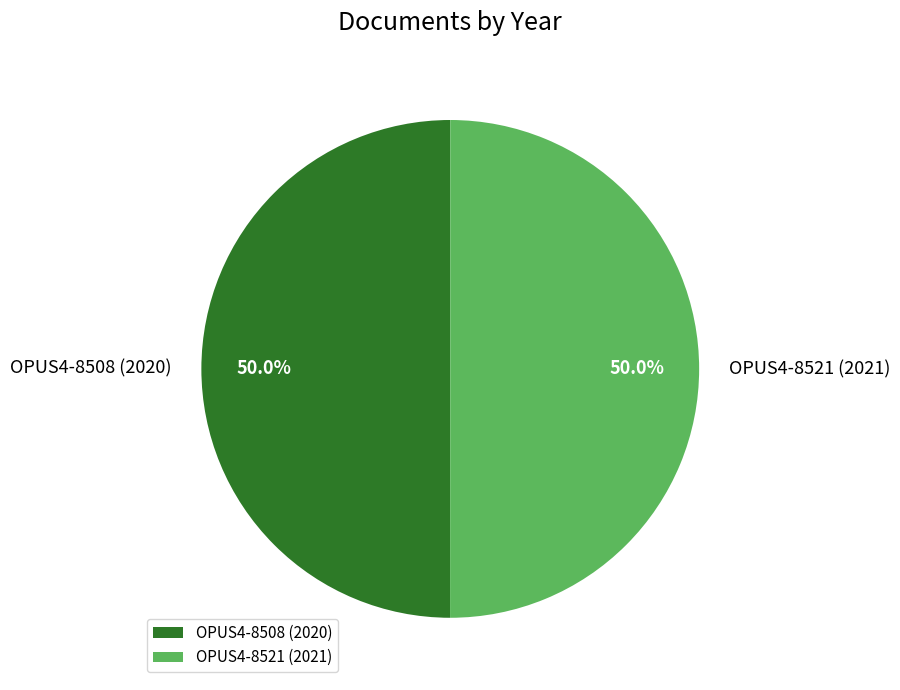

The OPUS4-8521 (2021) slice represents 50% of the pie. True or false?

True